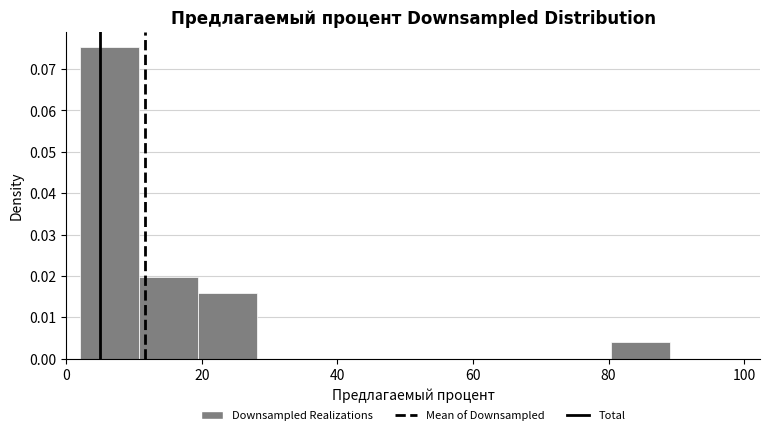

Reading left to right, transcribe this chart: for each bar, give the range it covers on the x-axis and its height. Neither the bar edges nor the heights are printed on the chart, so give them approximately, as read against the axes.

2 to 10: 0.075
10 to 20: 0.020
20 to 28: 0.016
28 to 36: 0
36 to 46: 0
46 to 54: 0
54 to 62: 0
62 to 72: 0
72 to 80: 0
80 to 90: 0.004